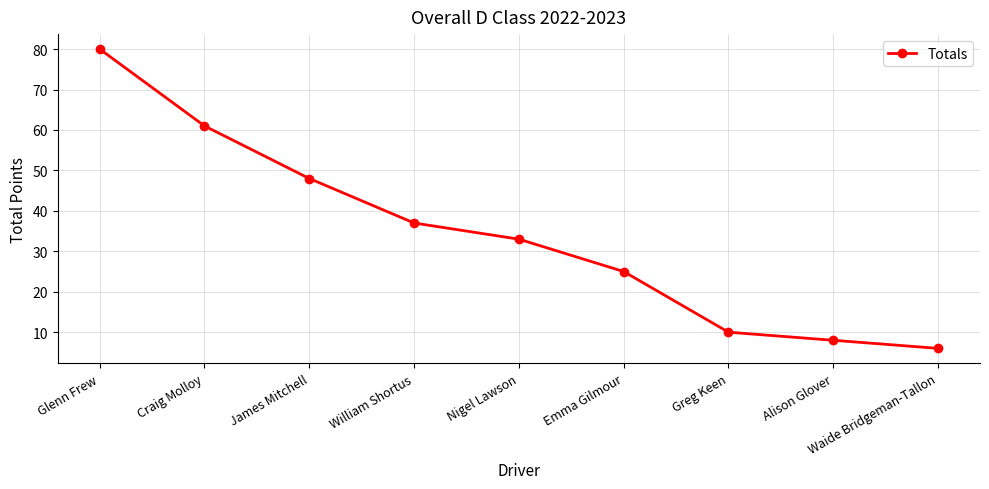

Reading right to left, transcribe all the data shown in this chart.

6	8	10	25	33	37	48	61	80